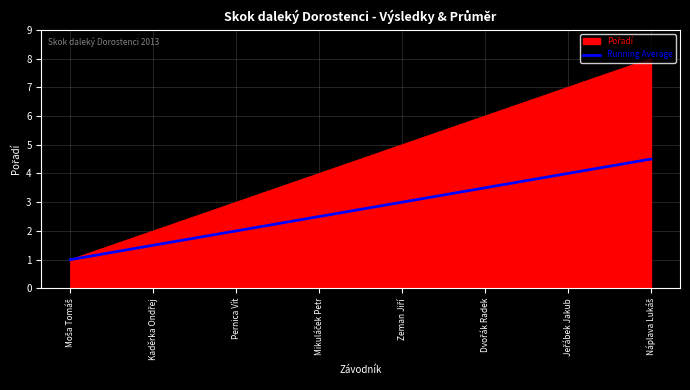

How many lines are shown in the chart?

2